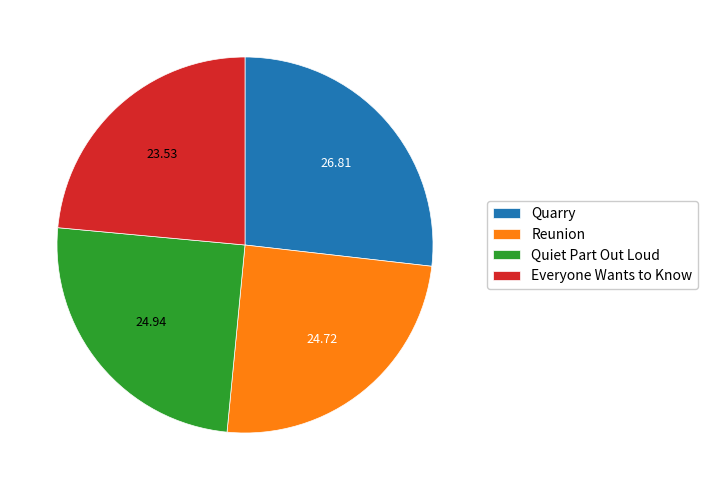

Is the sum of Reunion and Everyone Wants to Know greater than half?

No